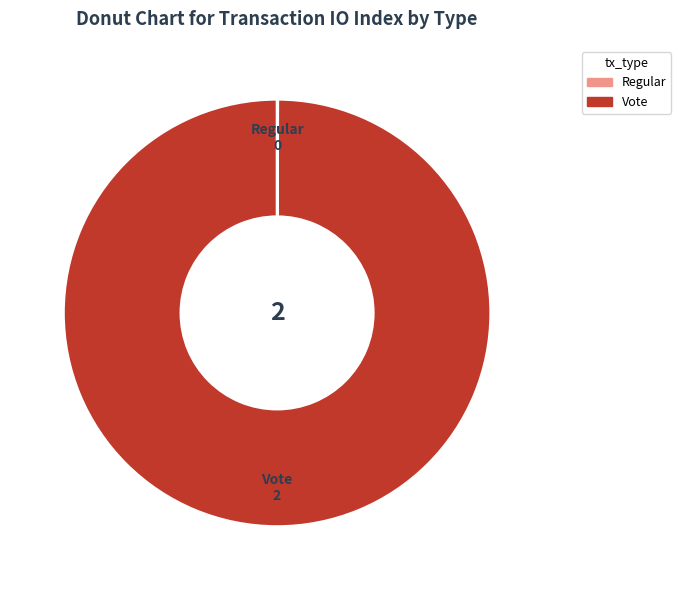

Does any single category account for the majority?

Yes